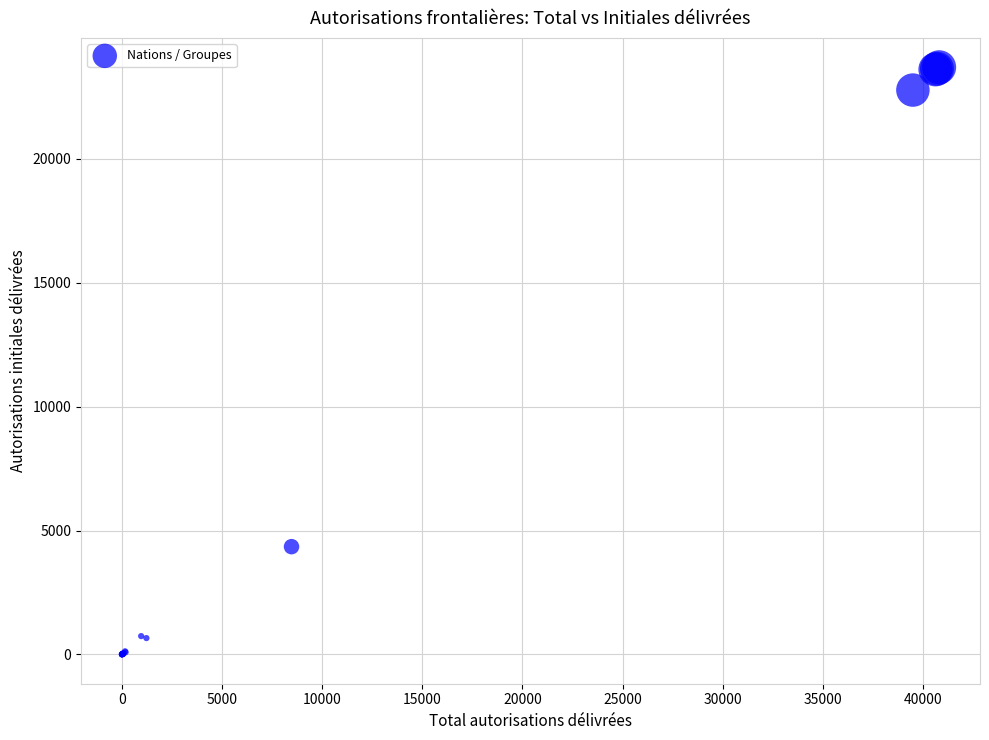

What Y value in the scatter plot is closest to 11851?

4349